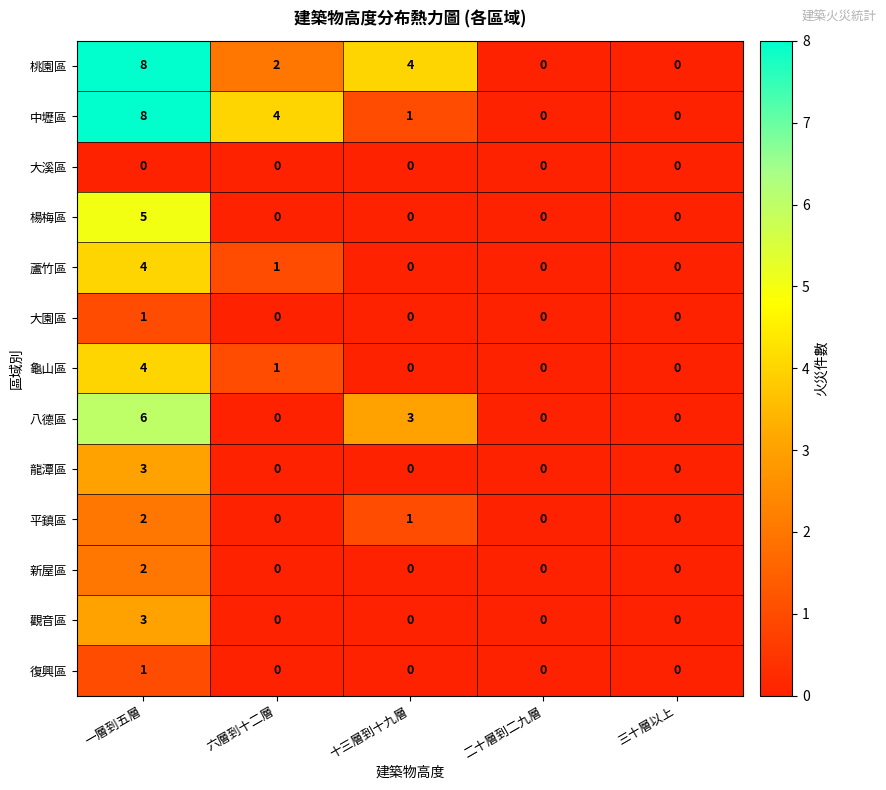

Is it true that 平鎮區 equals 0 at 二十層到二九層?

True